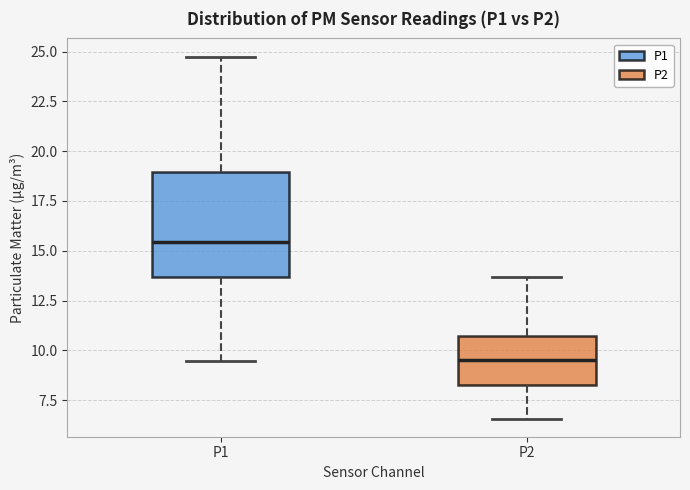

Reading left to right, transcribe this box plot: for each box, give where its median line is, the range the box spans, and where its two whiskers end, as read against the y-axis. The values are not printed on the chart, so give them approximately, as read against the axis.

P1: median 15.5, box 13.5 to 19.0, whiskers 9.5 to 25.0
P2: median 9.5, box 8.0 to 10.5, whiskers 6.5 to 13.5